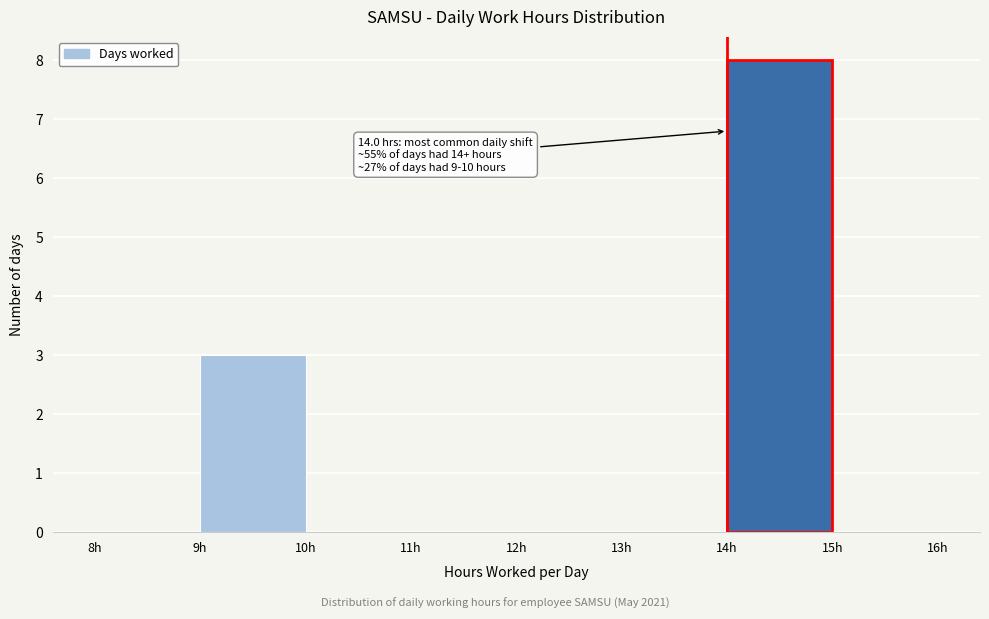

Over which range of the x-axis is the bar tallest?

14 to 15